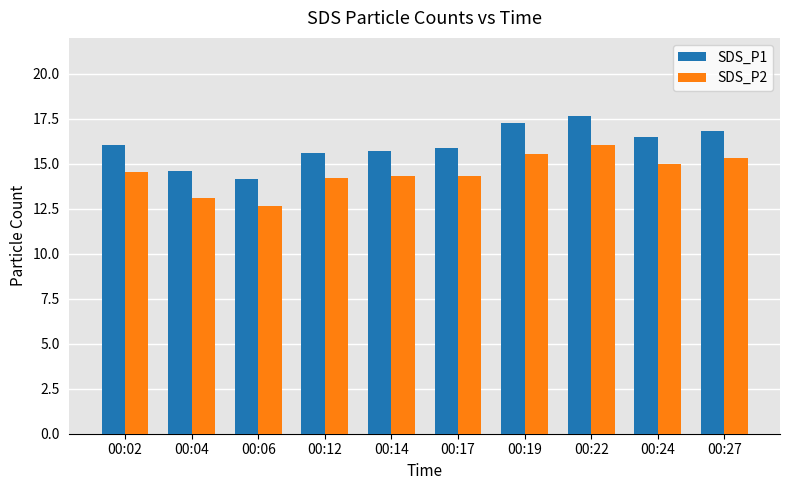

Rank the series at 00:24 from lowest to highest value.

SDS_P2, SDS_P1